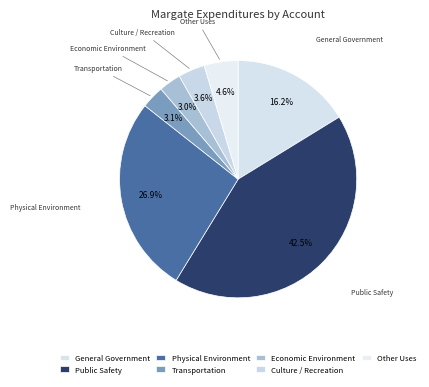

Between General Government and Other Uses, which is larger?

General Government